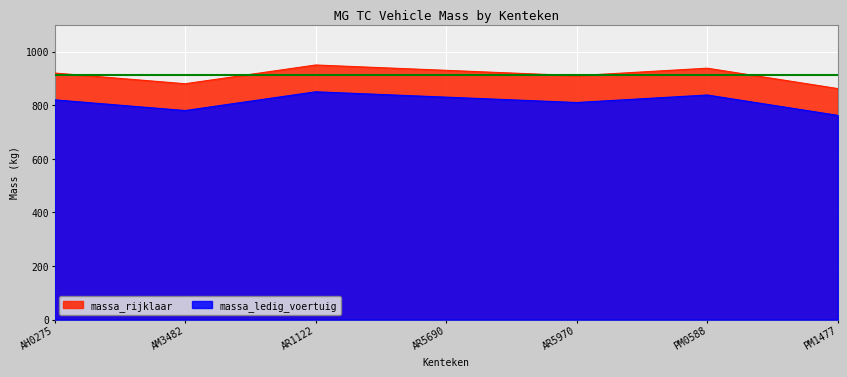

Is it true that massa_rijklaar equals 938 at PM0588?

True